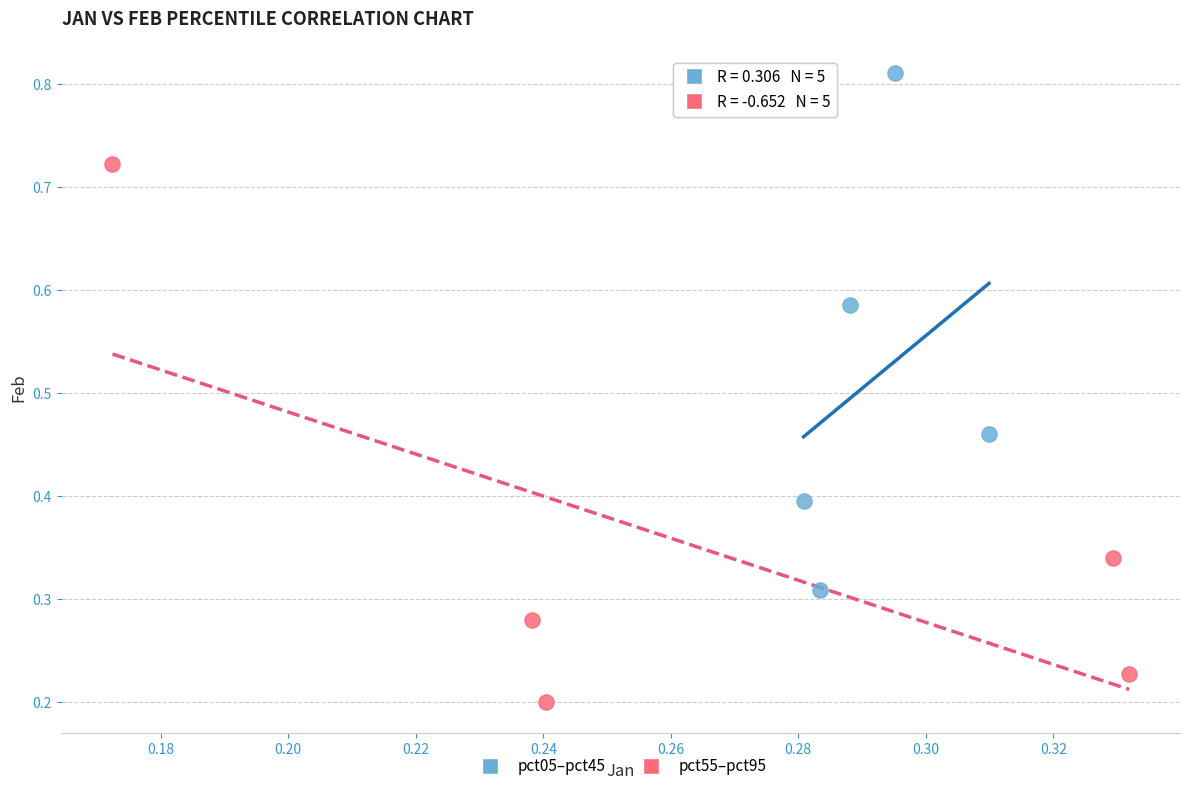

Which series contains the lowest Y value?

pct55–pct95